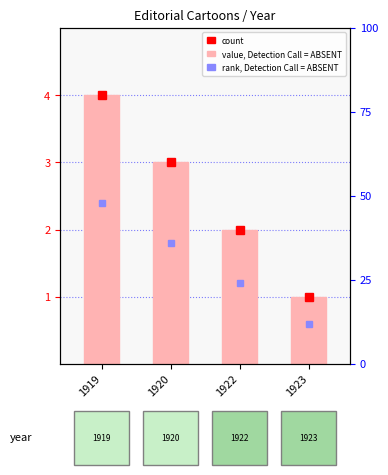

What is the maximum value shown in the chart?

4